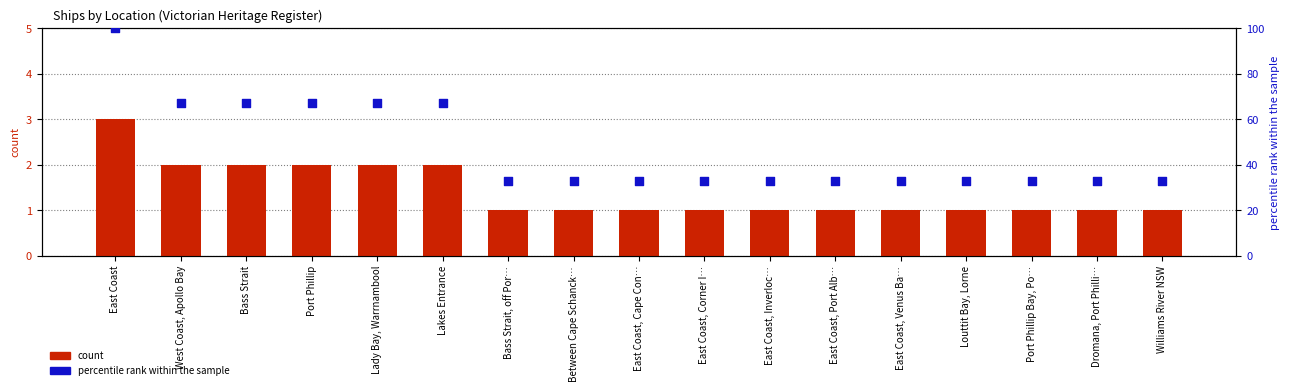

Which series reaches the minimum Y coordinate?

count